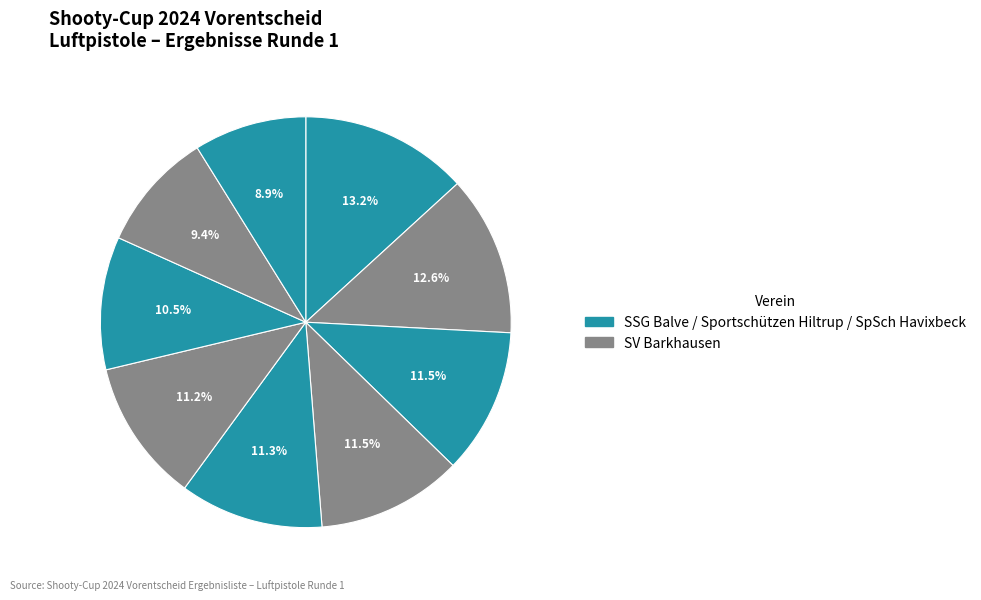

To the nearest percent, what is the average slice percentage?

11%